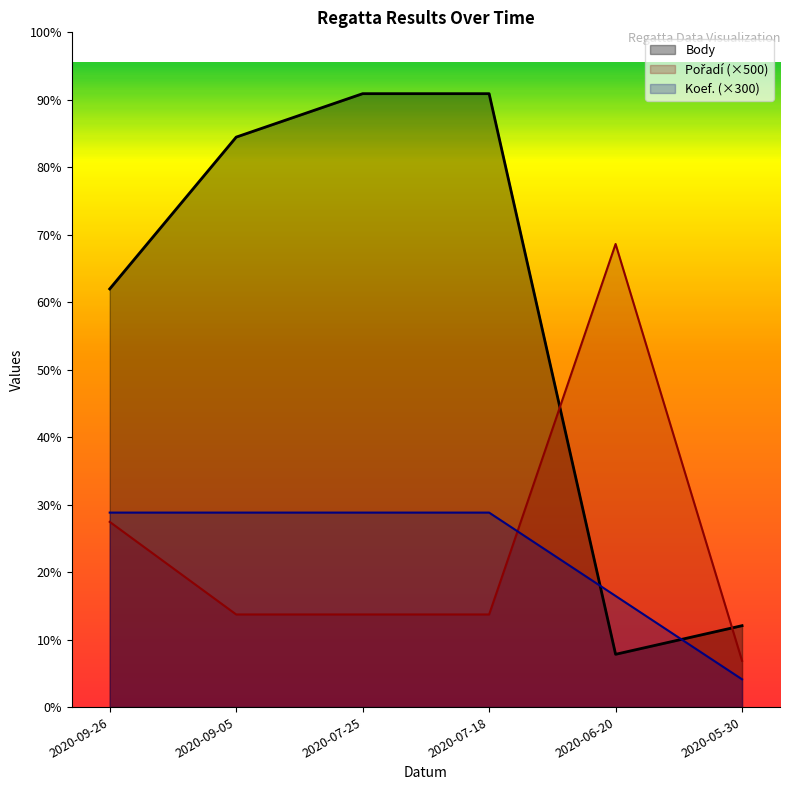

At which label does Pořadí reach its minimum?

2020-05-30